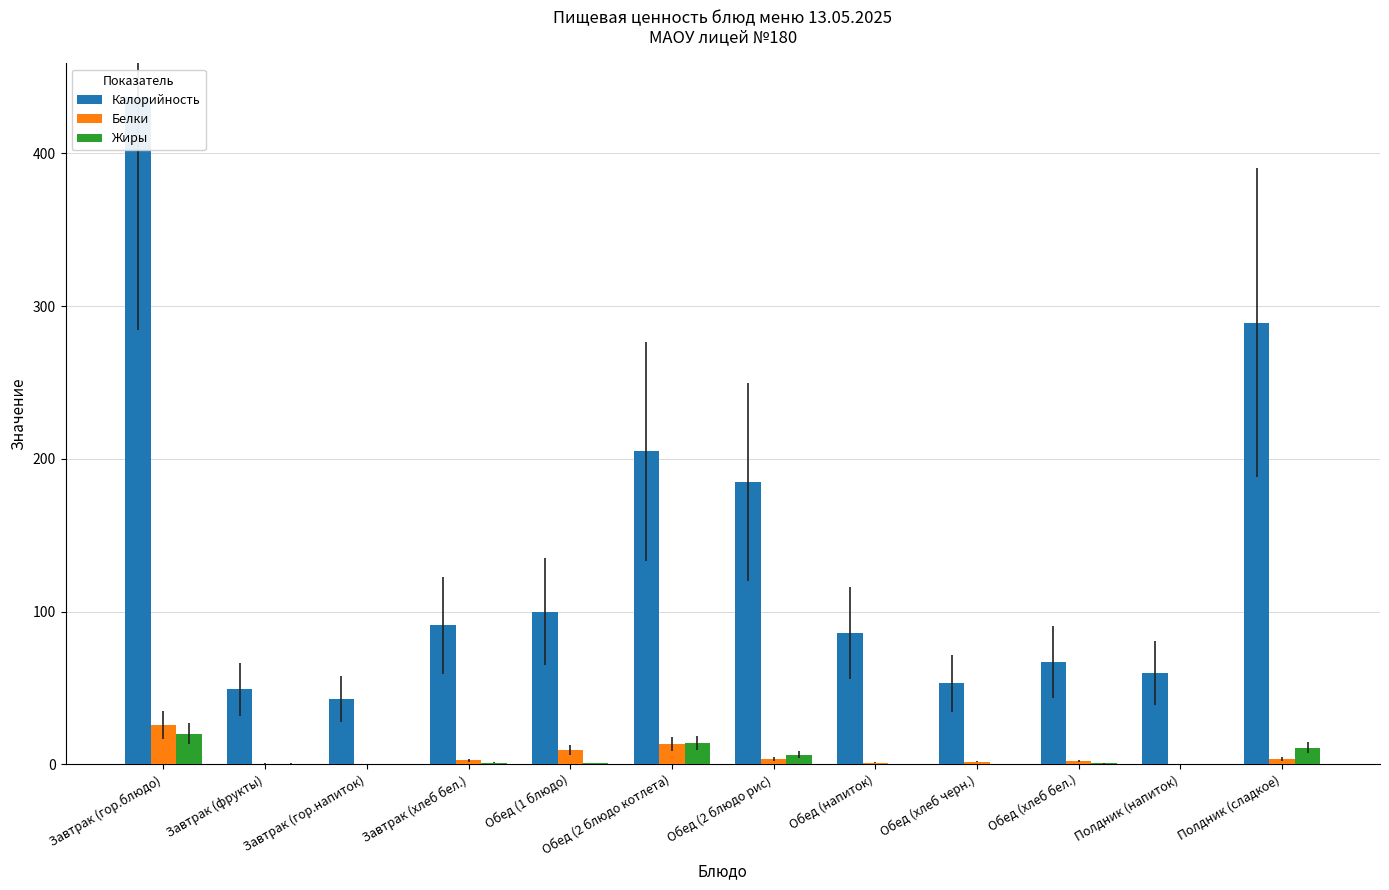

Reading left to right, transcribe all the data shown in this chart.

Калорийность: Завтрак (гор.блюдо)=437.0	Завтрак (фрукты)=49.0	Завтрак (гор.напиток)=43.0	Завтрак (хлеб бел.)=91.0	Обед (1 блюдо)=100.0	Обед (2 блюдо котлета)=205.0	Обед (2 блюдо рис)=185.0	Обед (напиток)=86.0	Обед (хлеб черн.)=53.0	Обед (хлеб бел.)=67.0	Полдник (напиток)=60.0	Полдник (сладкое)=289.0
Белки: Завтрак (гор.блюдо)=25.7	Завтрак (фрукты)=0.4	Завтрак (гор.напиток)=0.3	Завтрак (хлеб бел.)=2.7	Обед (1 блюдо)=9.5	Обед (2 блюдо котлета)=13.0	Обед (2 блюдо рис)=3.7	Обед (напиток)=1.0	Обед (хлеб черн.)=1.8	Обед (хлеб бел.)=2.0	Полдник (напиток)=0.0	Полдник (сладкое)=3.5
Жиры: Завтрак (гор.блюдо)=20.1	Завтрак (фрукты)=0.4	Завтрак (гор.напиток)=0.1	Завтрак (хлеб бел.)=1.0	Обед (1 блюдо)=0.8	Обед (2 блюдо котлета)=13.9	Обед (2 блюдо рис)=6.3	Обед (напиток)=0.0	Обед (хлеб черн.)=0.3	Обед (хлеб бел.)=0.7	Полдник (напиток)=0.0	Полдник (сладкое)=10.9